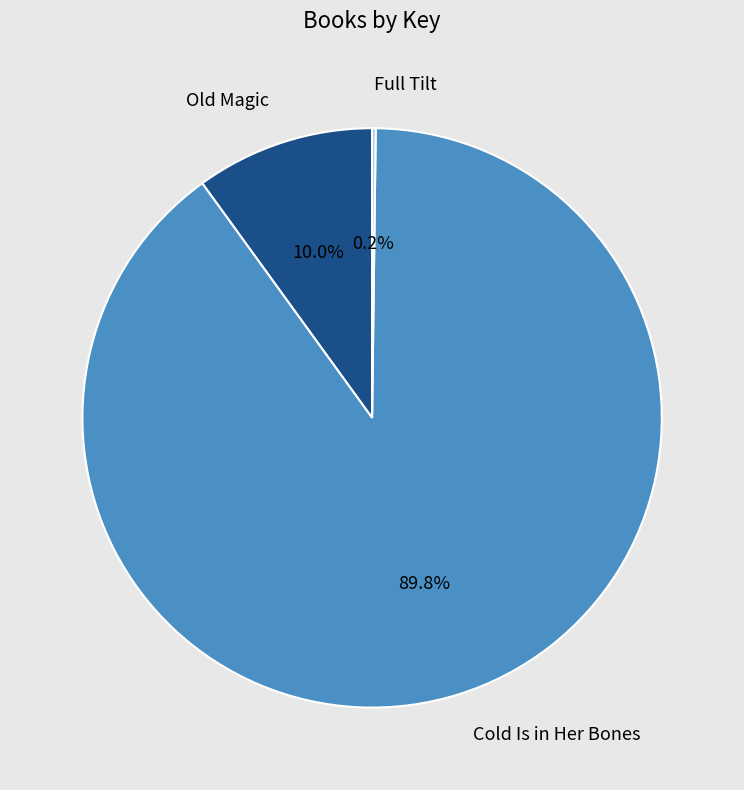

Which slice represents more than half of the pie?

Cold Is in Her Bones